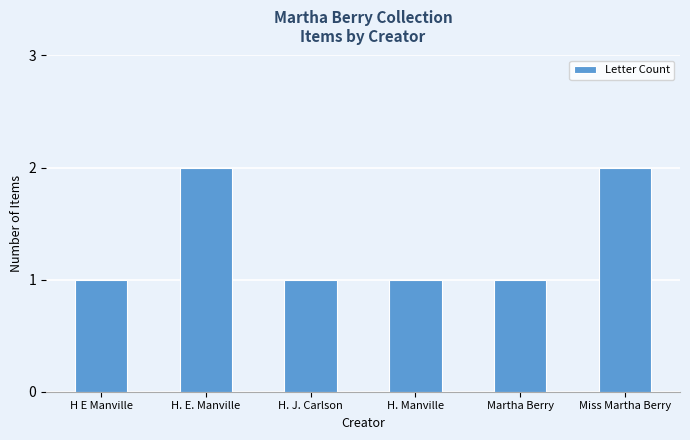

What is the label of the 4th bar from the left?

H. Manville